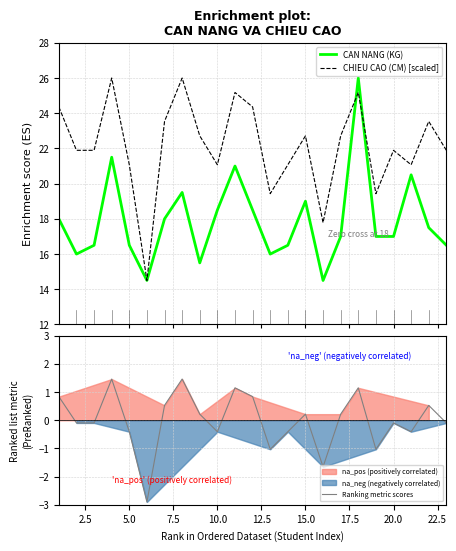

What is the maximum value for CAN NANG (KG)?

26.0